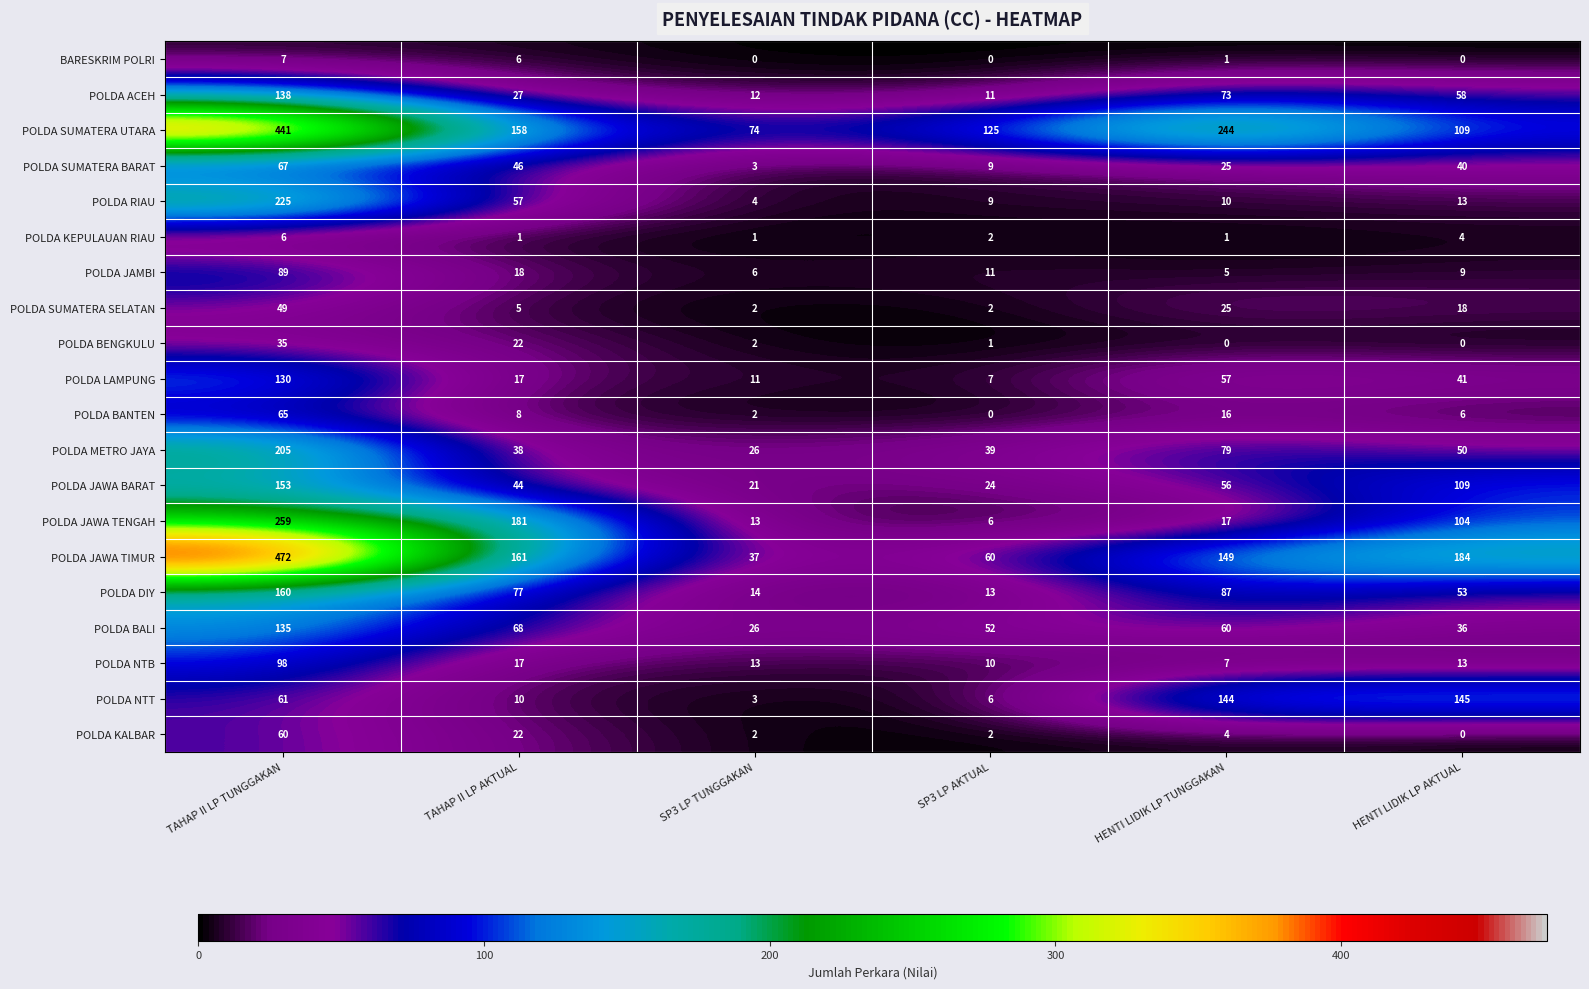

The POLDA DIY series shows 160 at TAHAP II LP TUNGGAKAN. True or false?

True